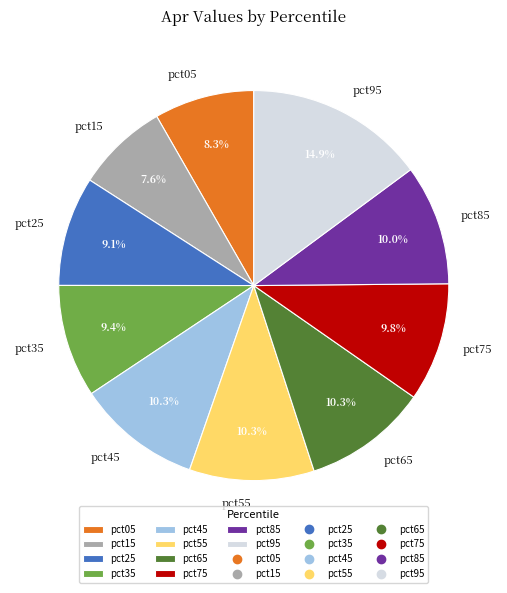

Is it true that pct75 is 10% of the pie?

True